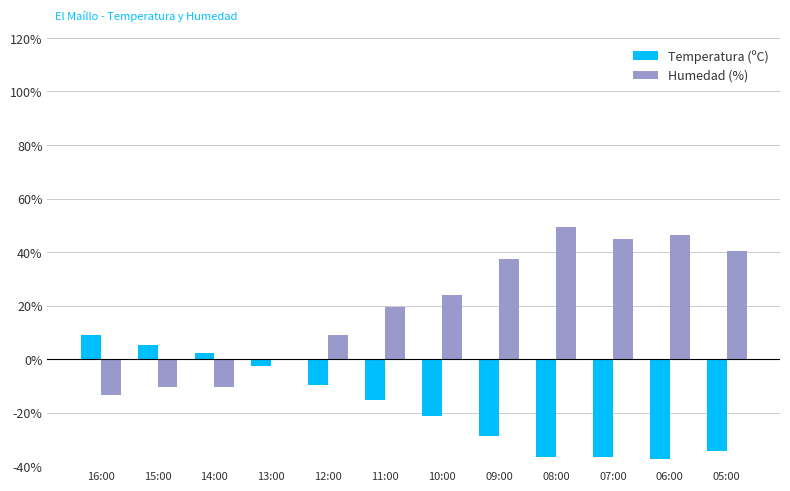

Is the value of Humedad (%) at 11:00 greater than the value of Temperatura (ºC) at 05:00?

Yes